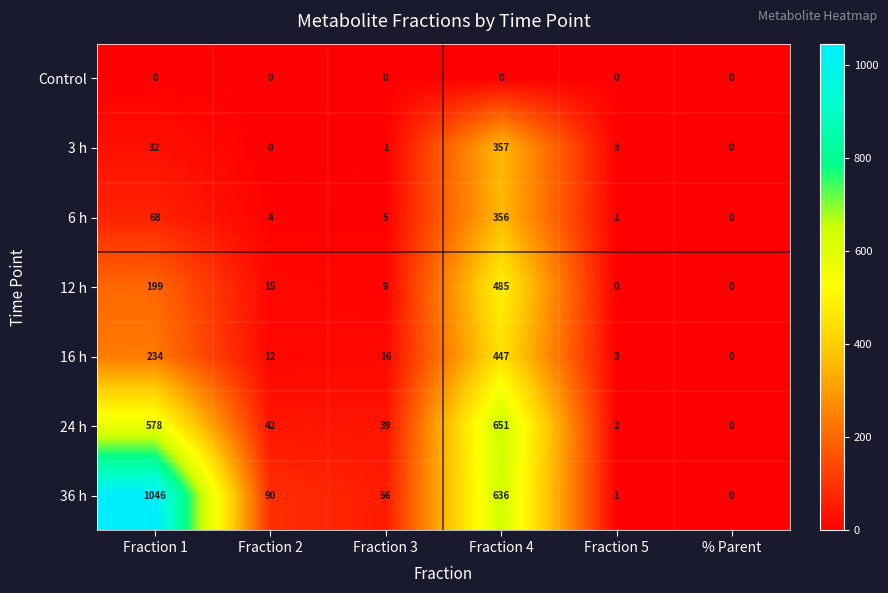

Which series has the largest total across all categories?

36 h